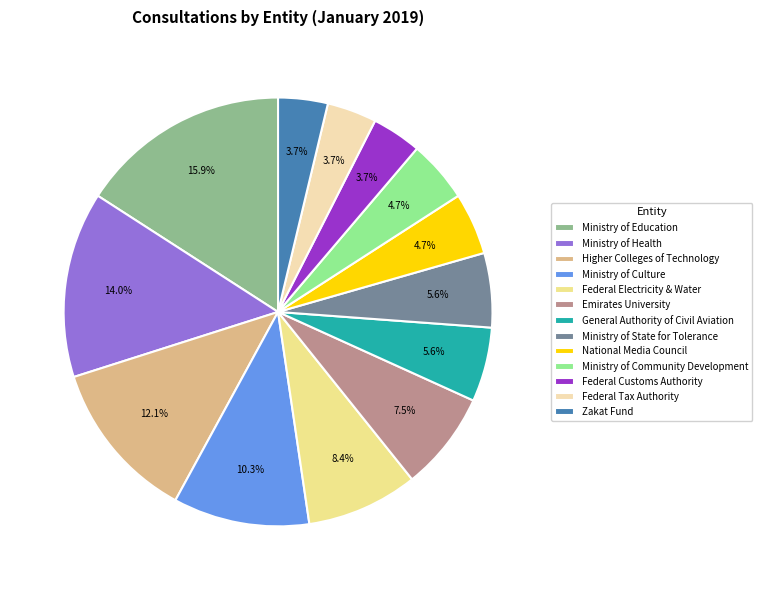

Is it true that Federal Tax Authority is 9% of the pie?

False